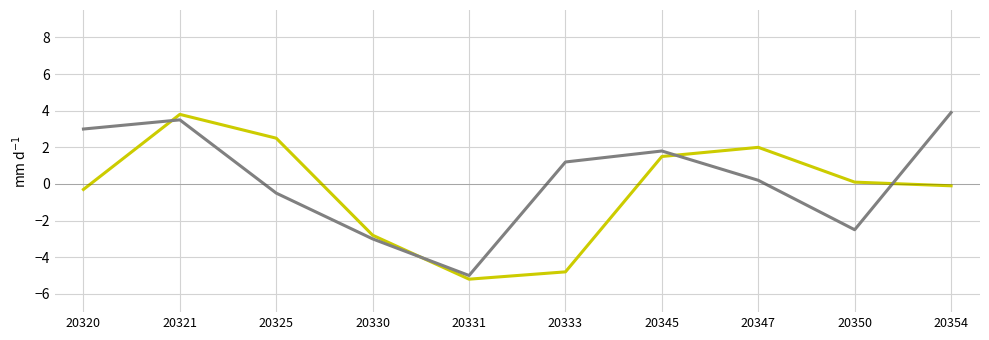

What is the spread (max minus min) of values at 20321?

0.3